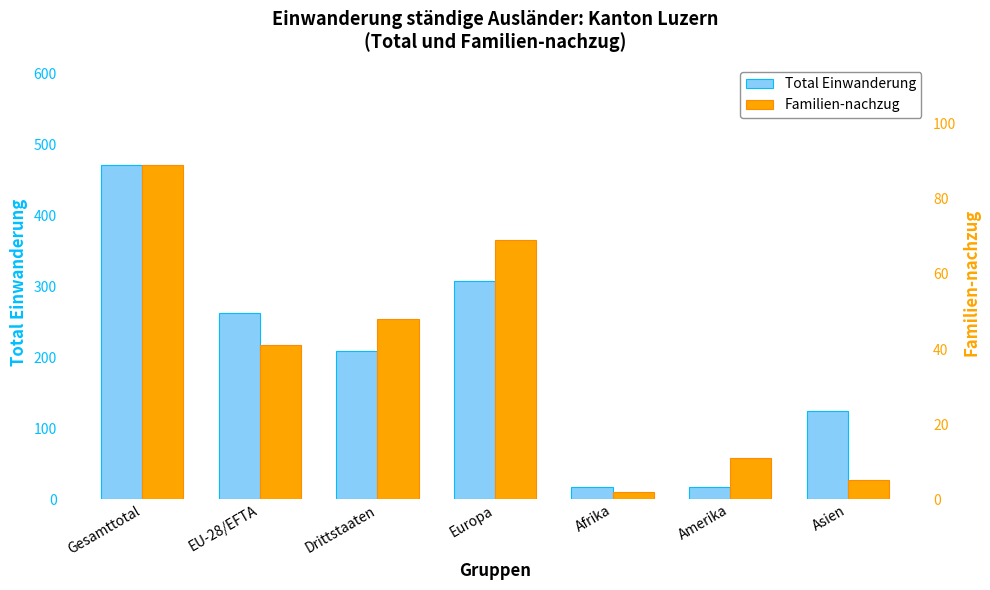

Which has a higher value, Afrika or Gesamttotal?

Gesamttotal